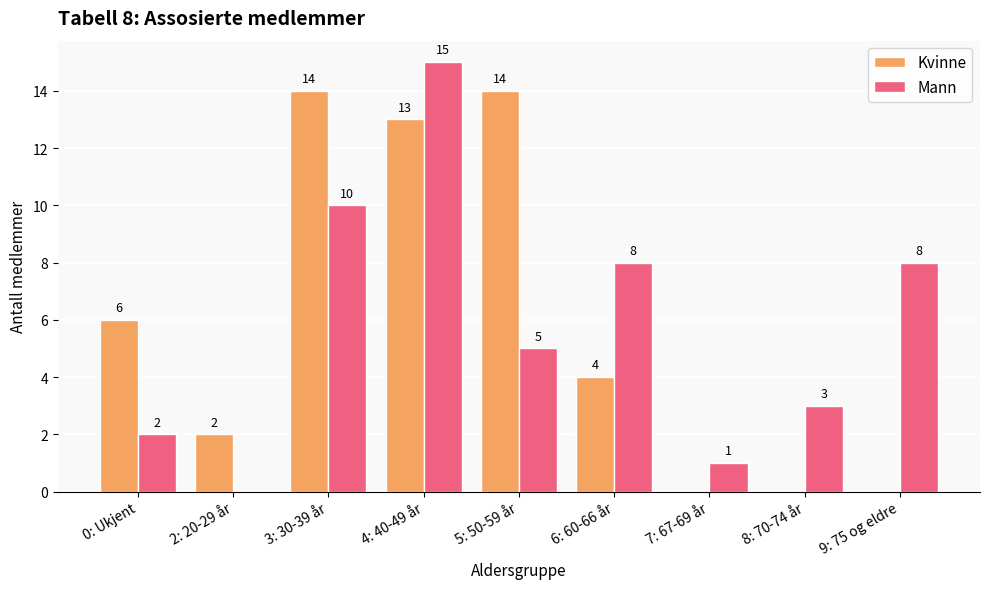

What is the sum of all Mann values?

52